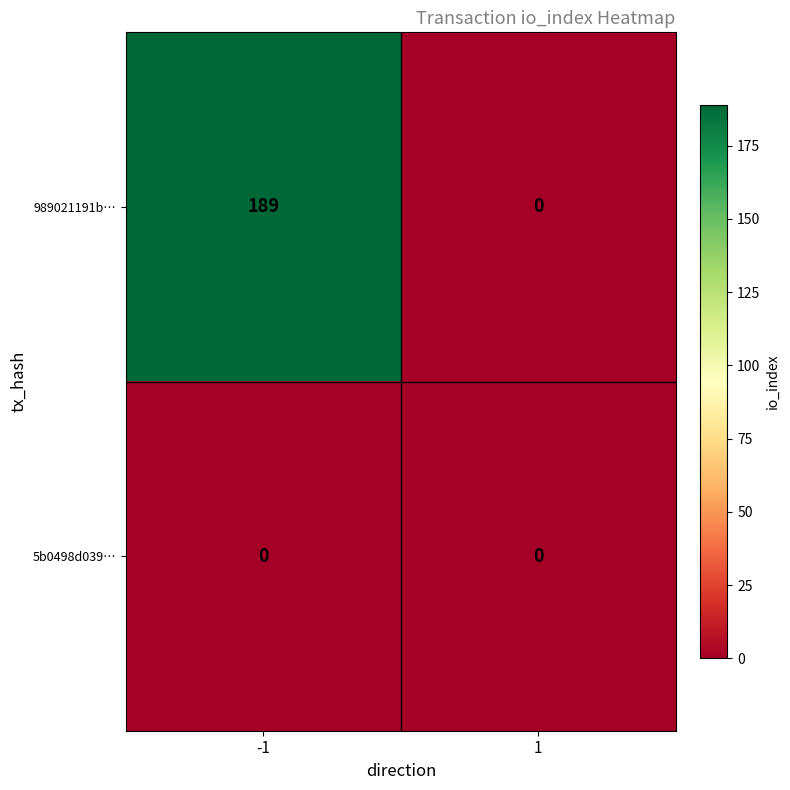

What is the highest value of the 989021191b… series?

189